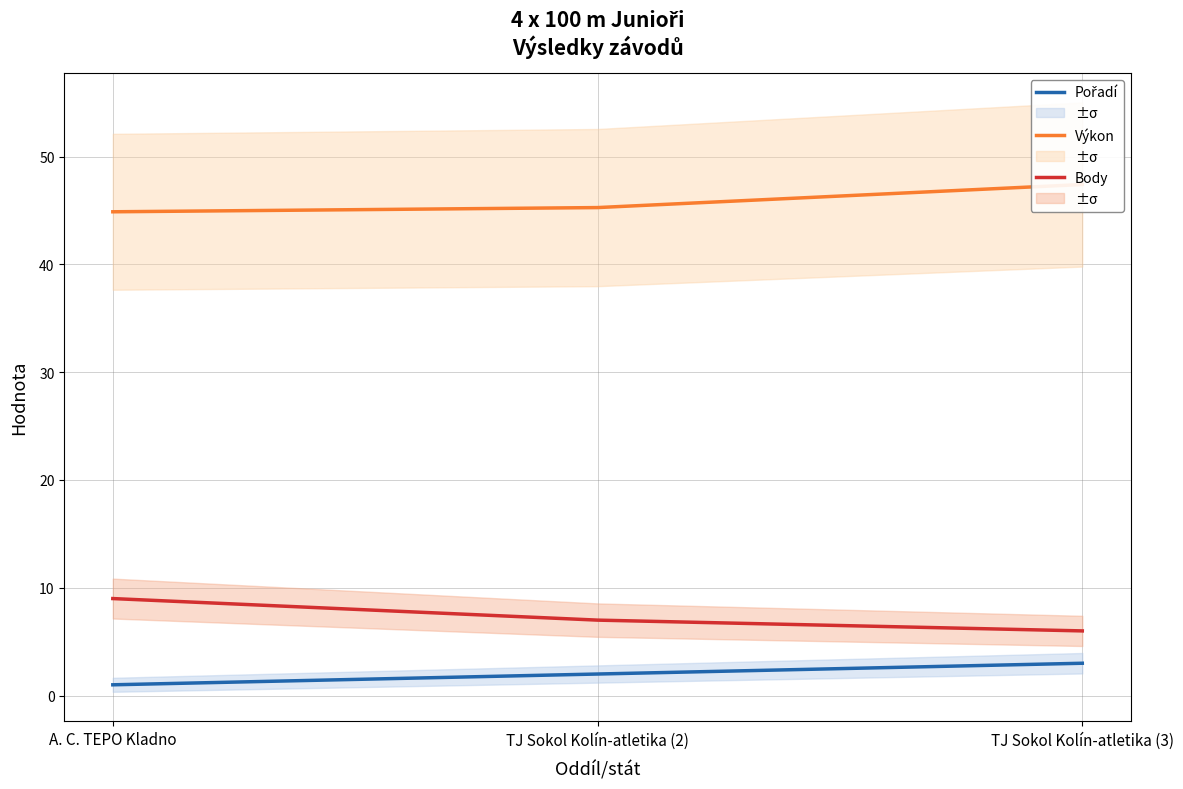

How many data points in Pořadí are less than 2?

1